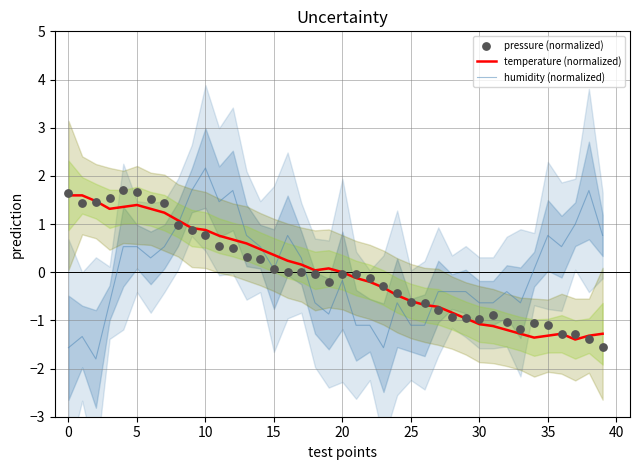

Which series contains the highest Y value?

humidity (normalized)